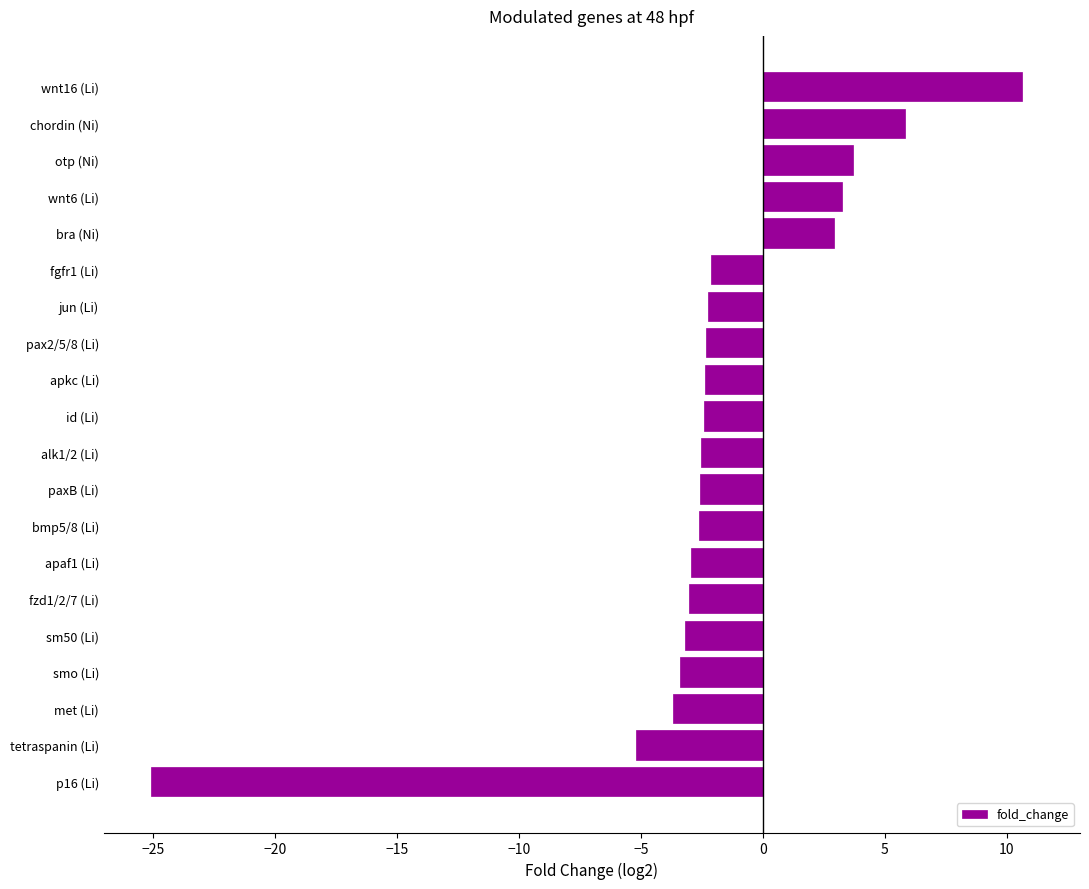

How many distinct data groups are displayed?

1